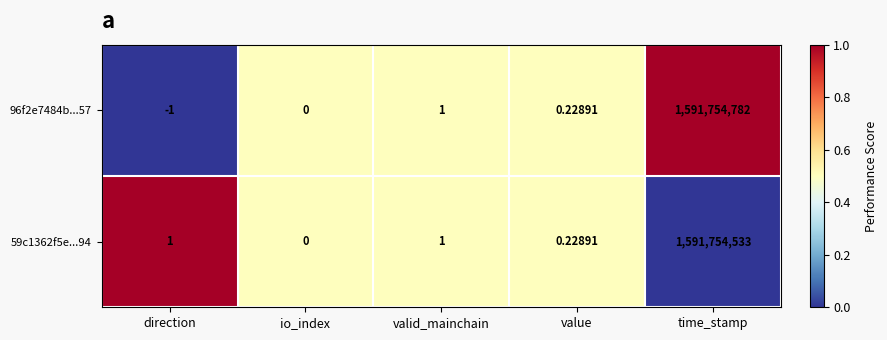

Which category has the highest value across all series?

time_stamp